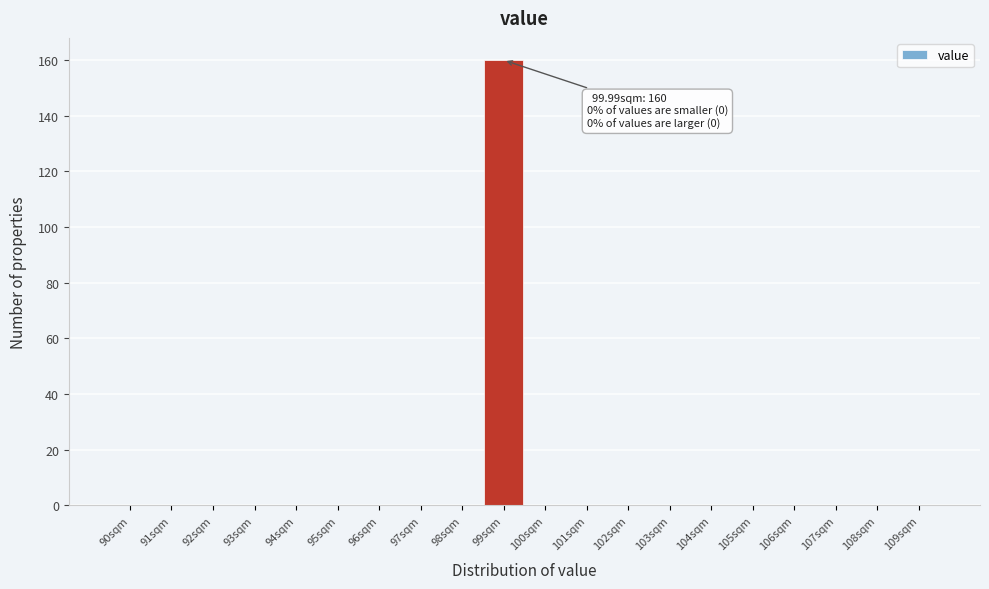

Reading left to right, extract all data points from this chart.

90sqm=0	91sqm=0	92sqm=0	93sqm=0	94sqm=0	95sqm=0	96sqm=0	97sqm=0	98sqm=0	99sqm=160	100sqm=0	101sqm=0	102sqm=0	103sqm=0	104sqm=0	105sqm=0	106sqm=0	107sqm=0	108sqm=0	109sqm=0